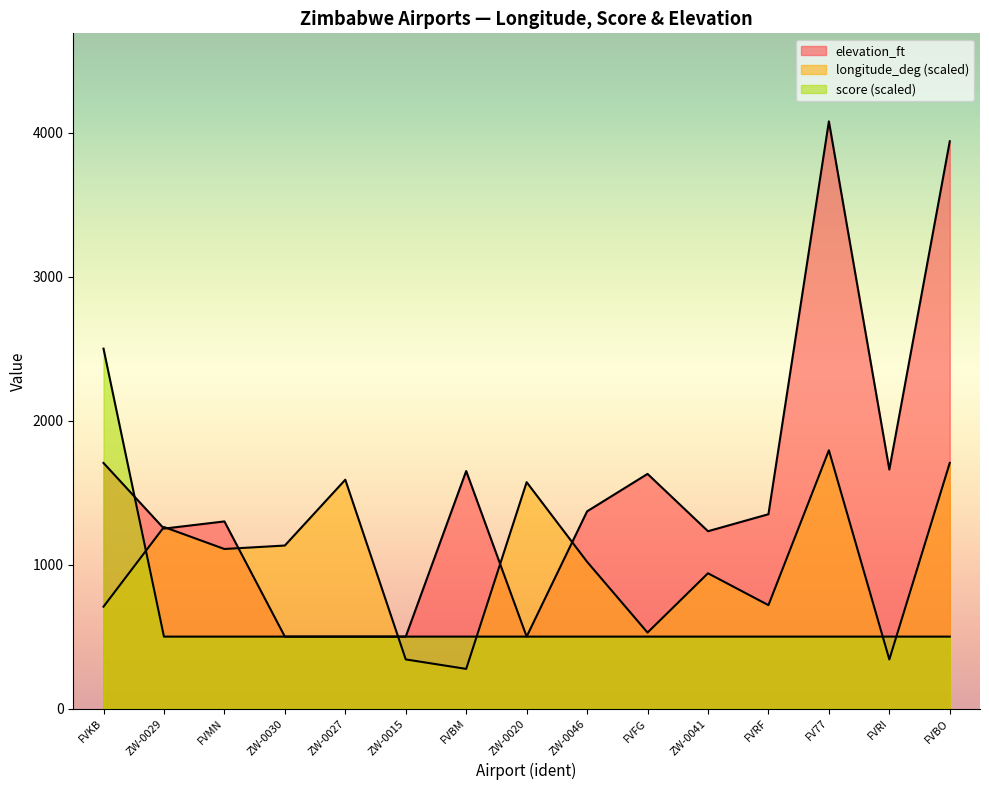

In elevation_ft, how many points are lower than both neighbors (excluding endpoints)?

4